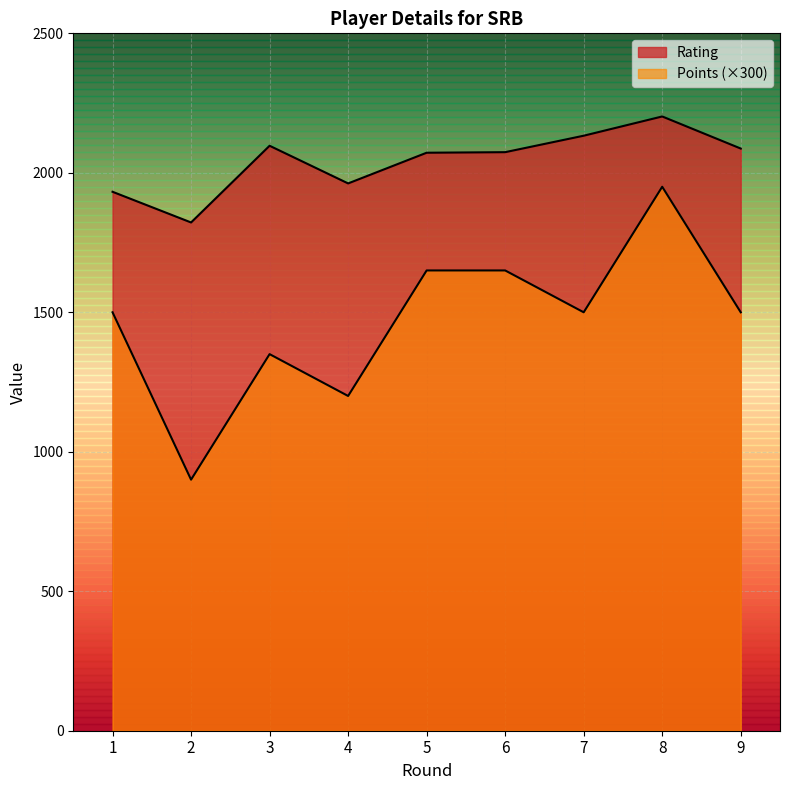

Between 5 and 2, which is larger?

5